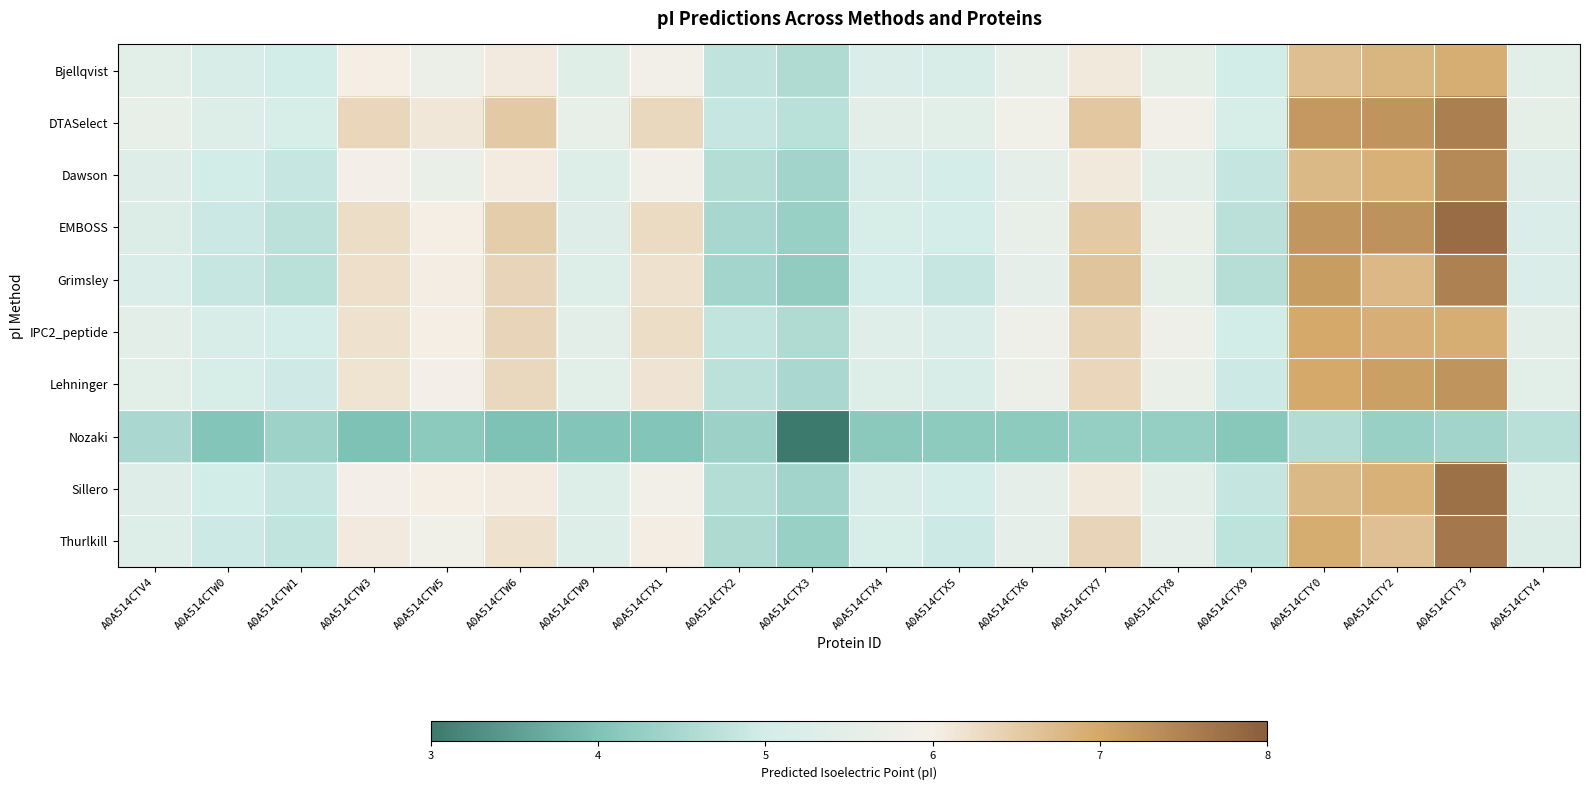

What is the difference between the highest and lowest values at A0A514CTW5?

1.9